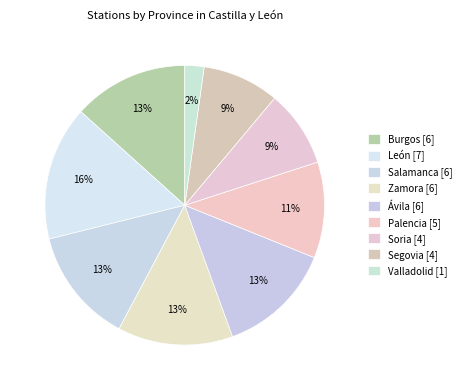

Rank the categories by value from highest to lowest.

León, Burgos, Salamanca, Zamora, Ávila, Palencia, Soria, Segovia, Valladolid